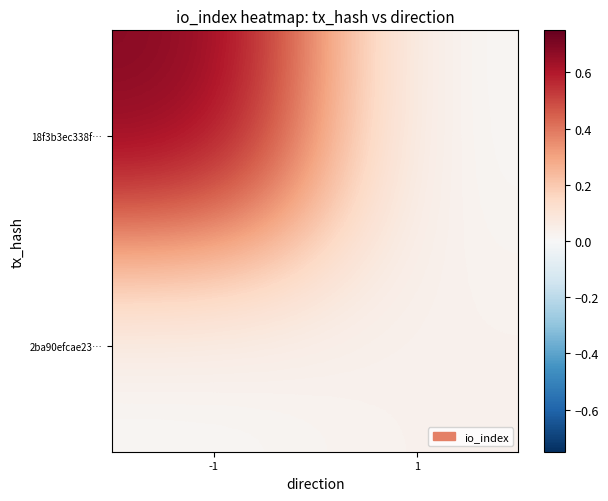

What is the maximum value shown in the chart?

0.7